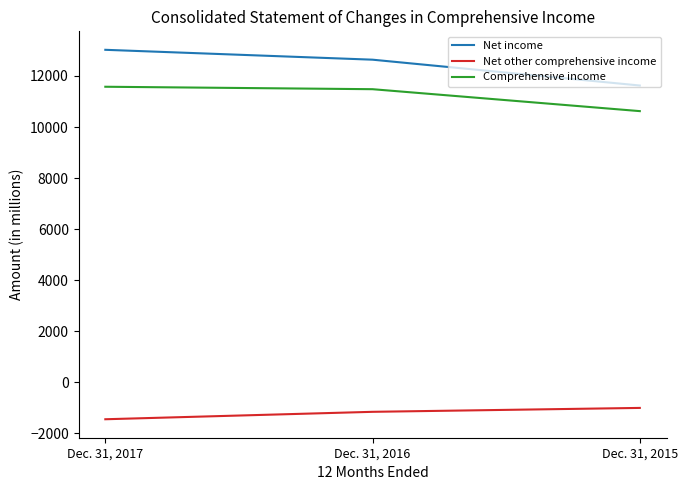

Where does the Comprehensive income series first go above 11482?

Dec. 31, 2017